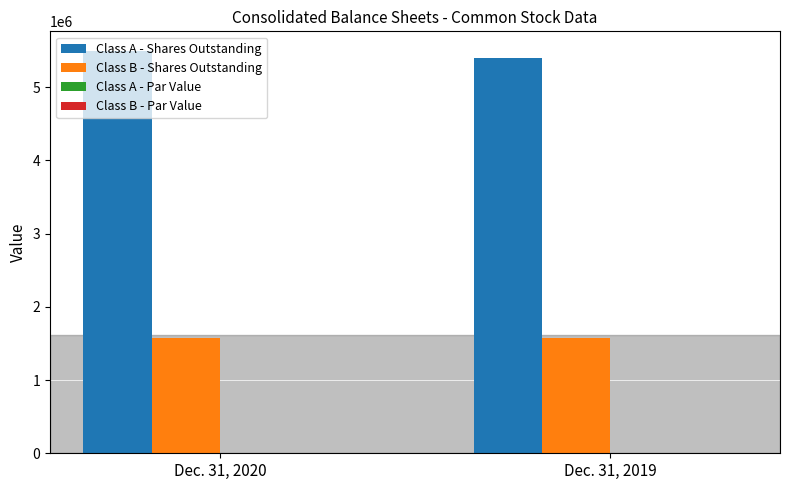

How many categories are shown in the chart?

2